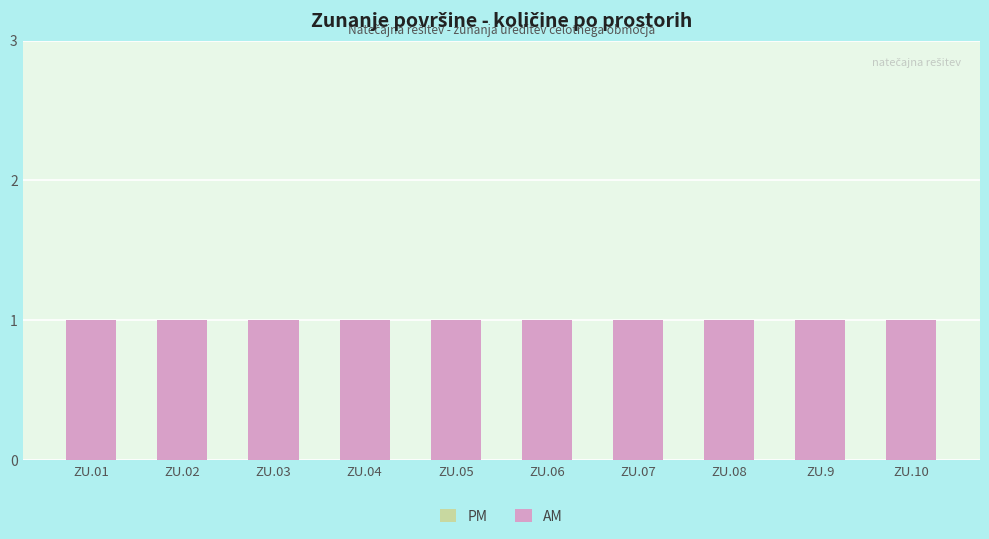

Which category has the lowest value across all series?

ZU.01